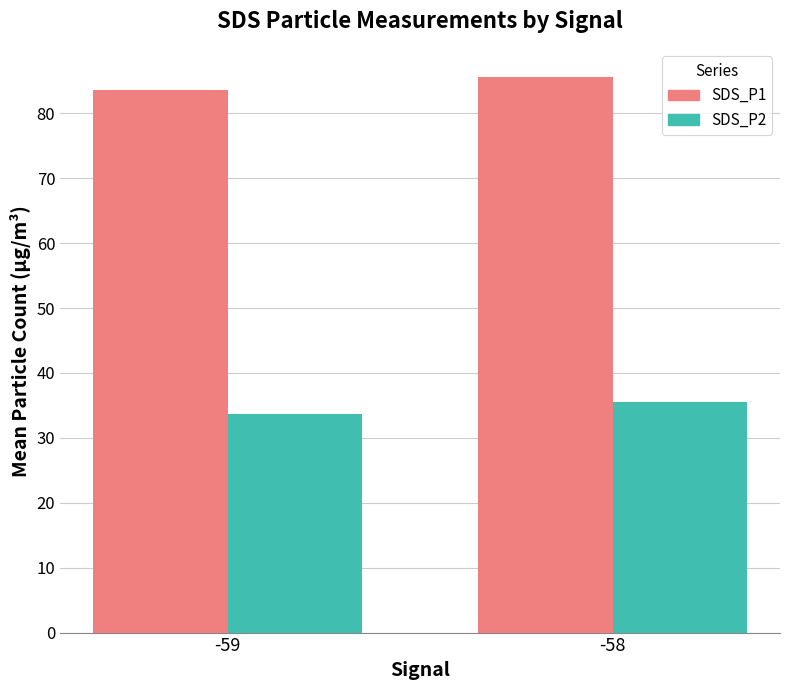

The value of SDS_P2 at -59 is 33.7. True or false?

True